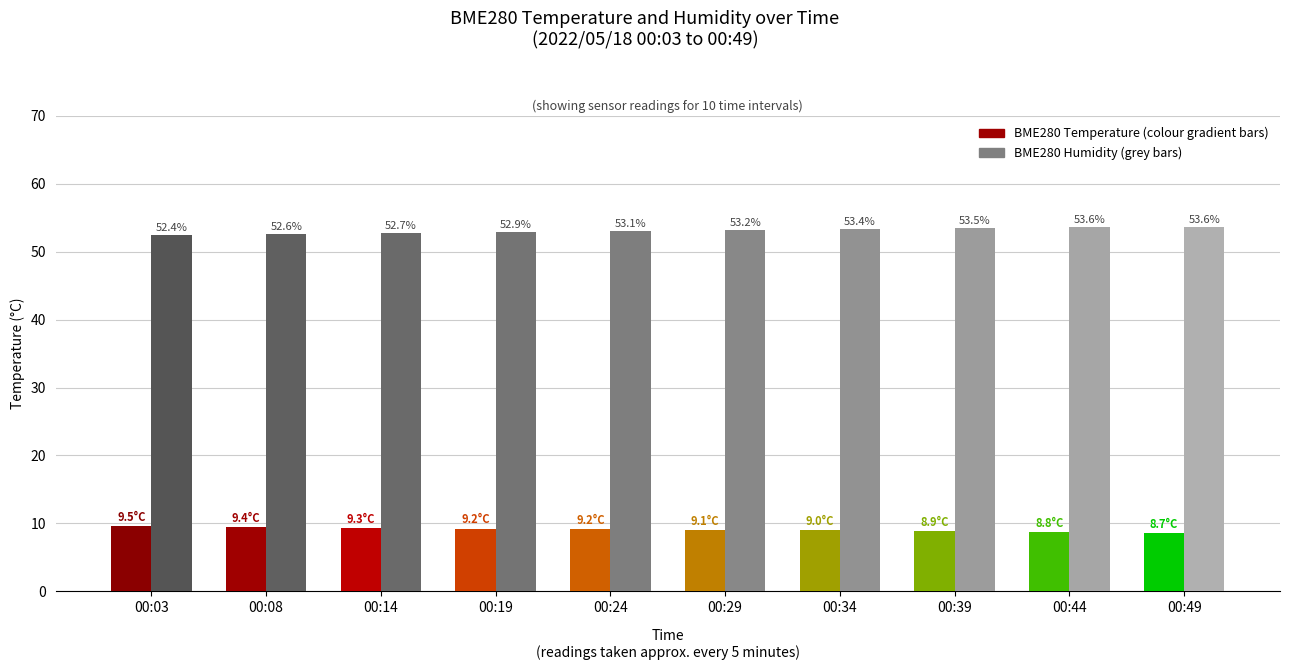

Does the chart contain any negative values?

No